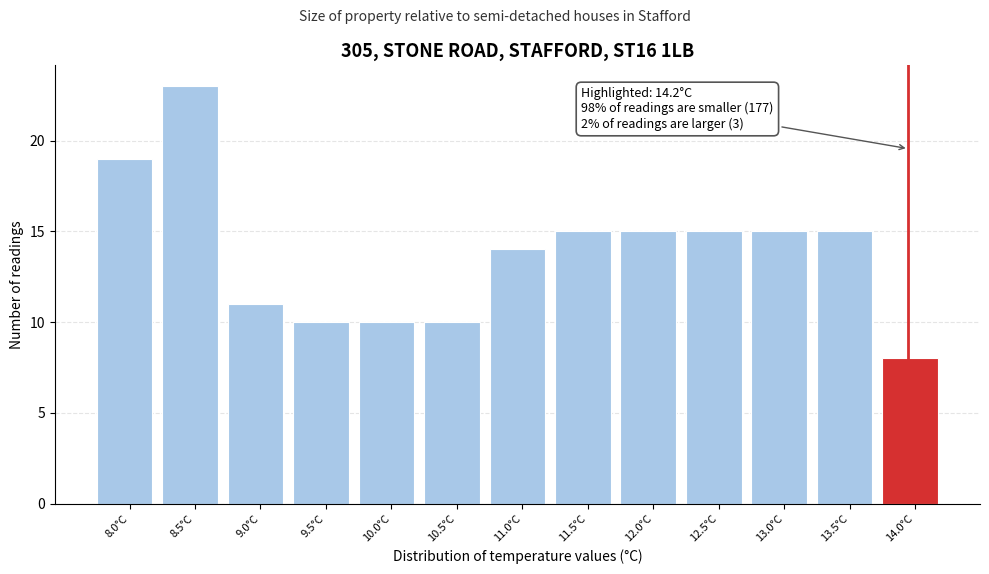

Reading left to right, extract all data points from this chart.

8.0°C=19	8.5°C=23	9.0°C=11	9.5°C=10	10.0°C=10	10.5°C=10	11.0°C=14	11.5°C=15	12.0°C=15	12.5°C=15	13.0°C=15	13.5°C=15	14.0°C=8